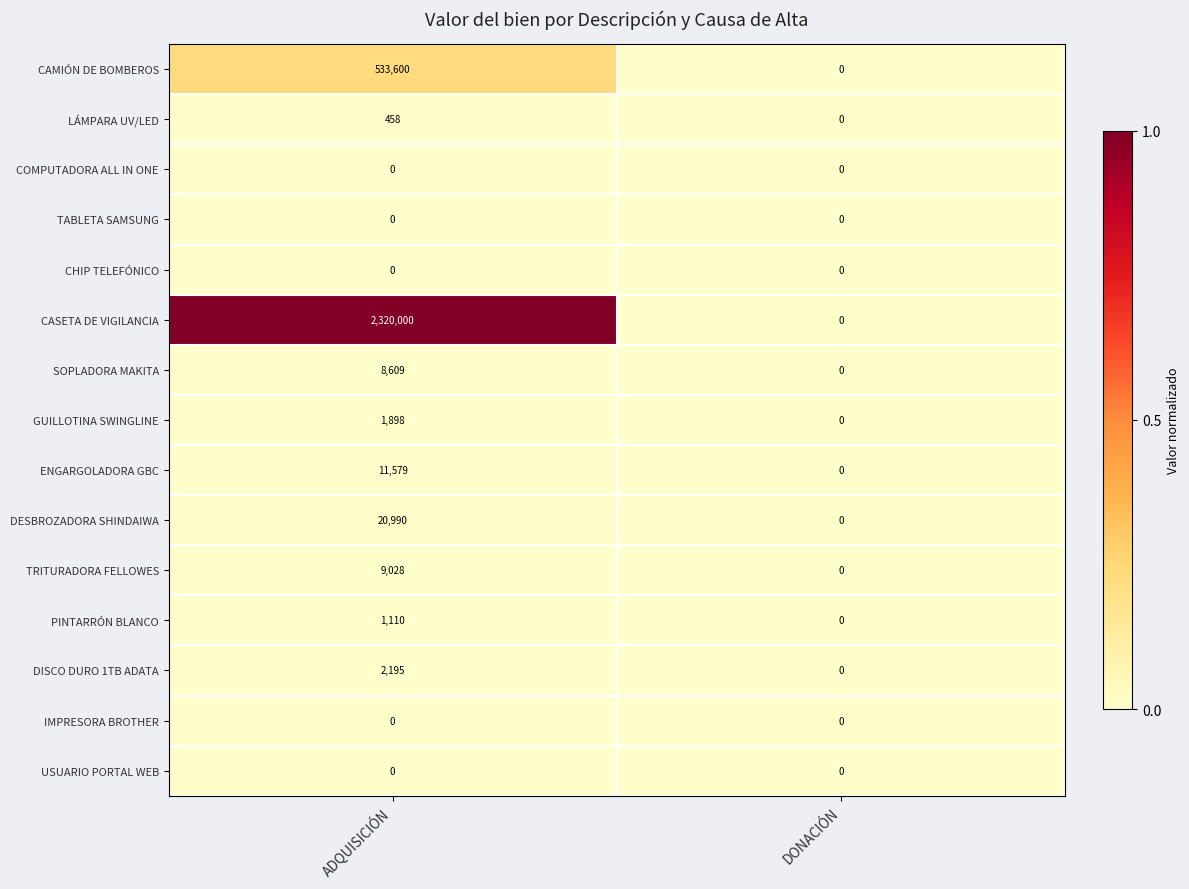

The value of ENGARGOLADORA GBC at DONACIÓN is 3774. True or false?

False